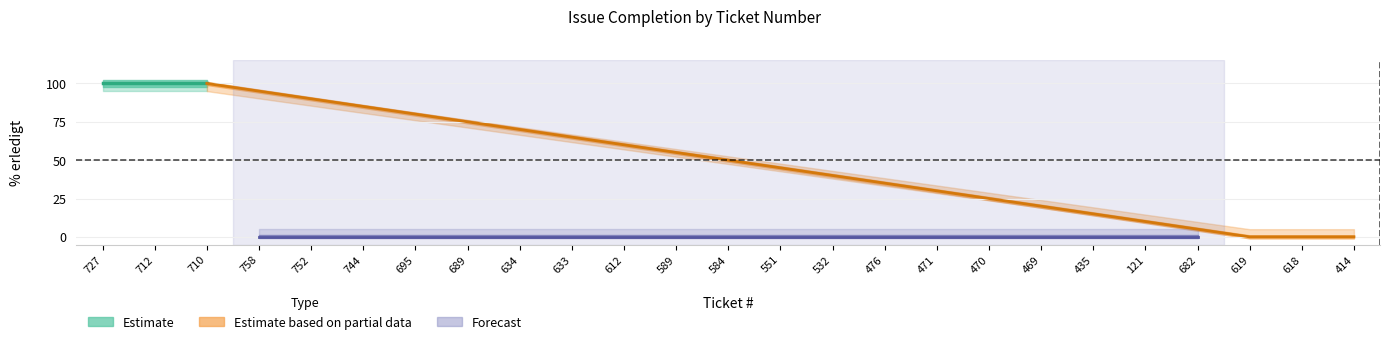

How many lines are shown in the chart?

3